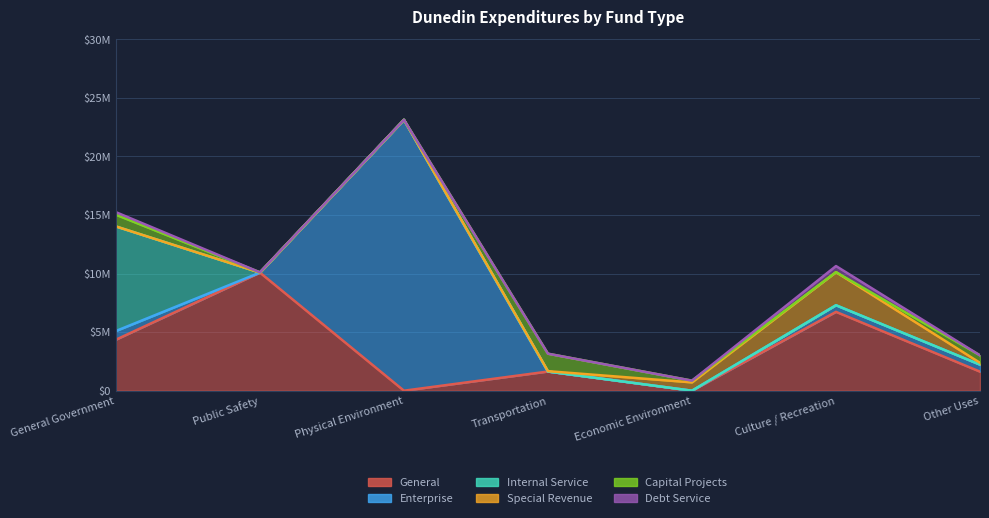

What position from the left is Other Uses?

7